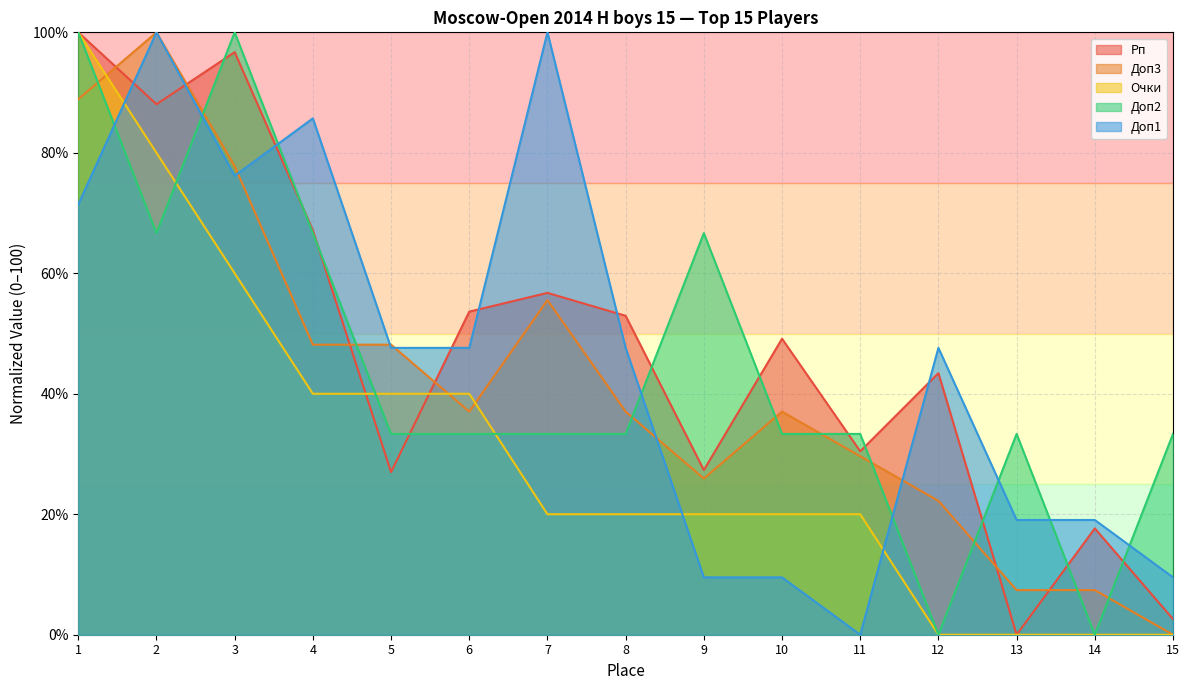

Does the chart display data point markers on the line(s)?

No